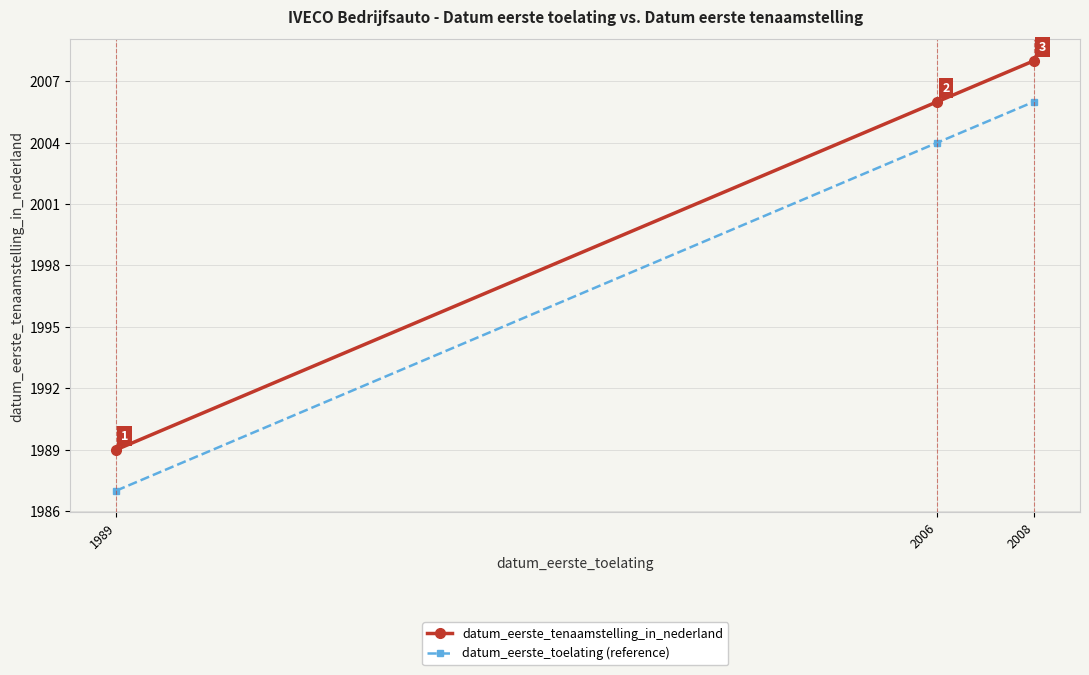

What is the value of the datum_eerste_toelating (reference) point at the 1st from the left?

1987